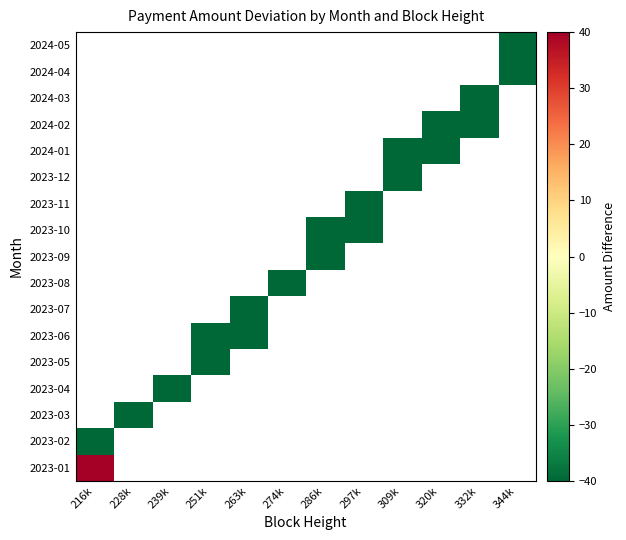

Count the number of categories in the chart.

12